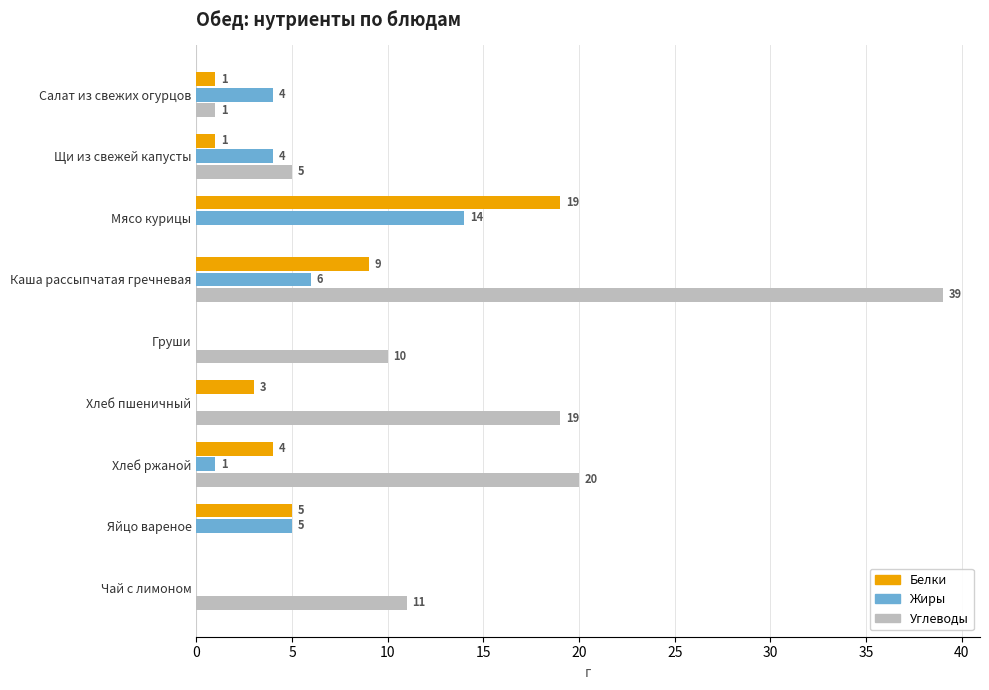

What is the greatest value displayed?

39